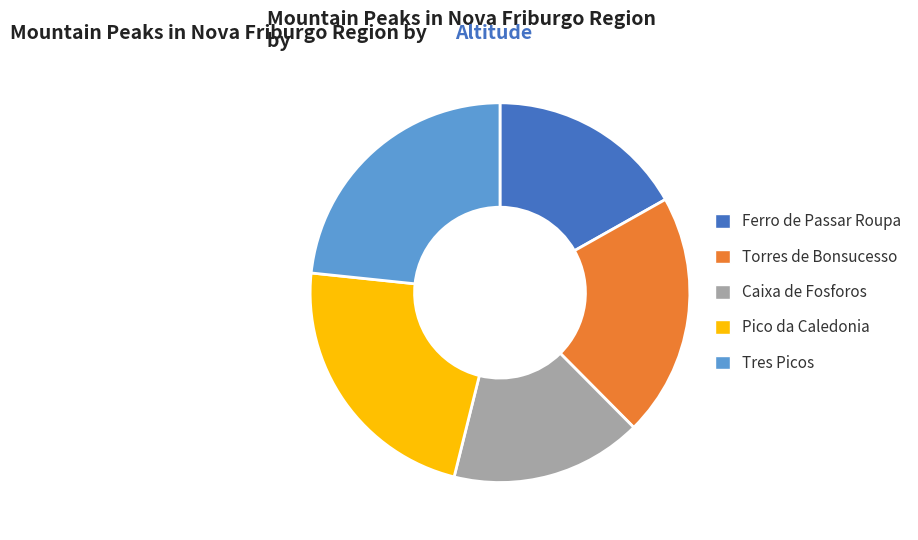

Between Ferro de Passar Roupa and Torres de Bonsucesso, which is larger?

Torres de Bonsucesso